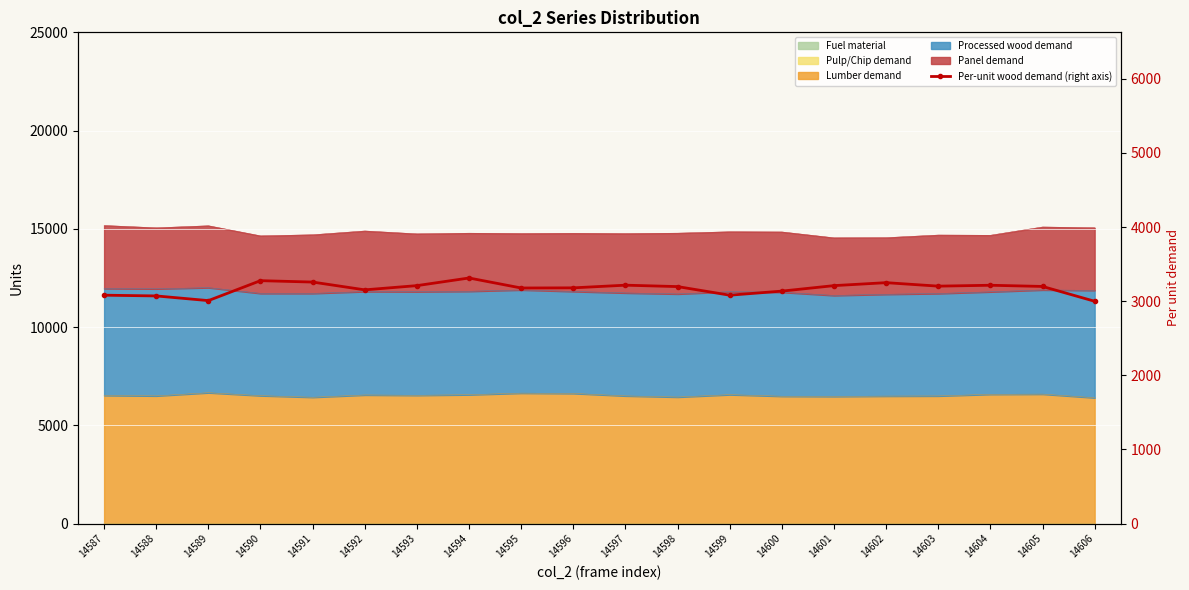

How many data points are less than 3199?

10